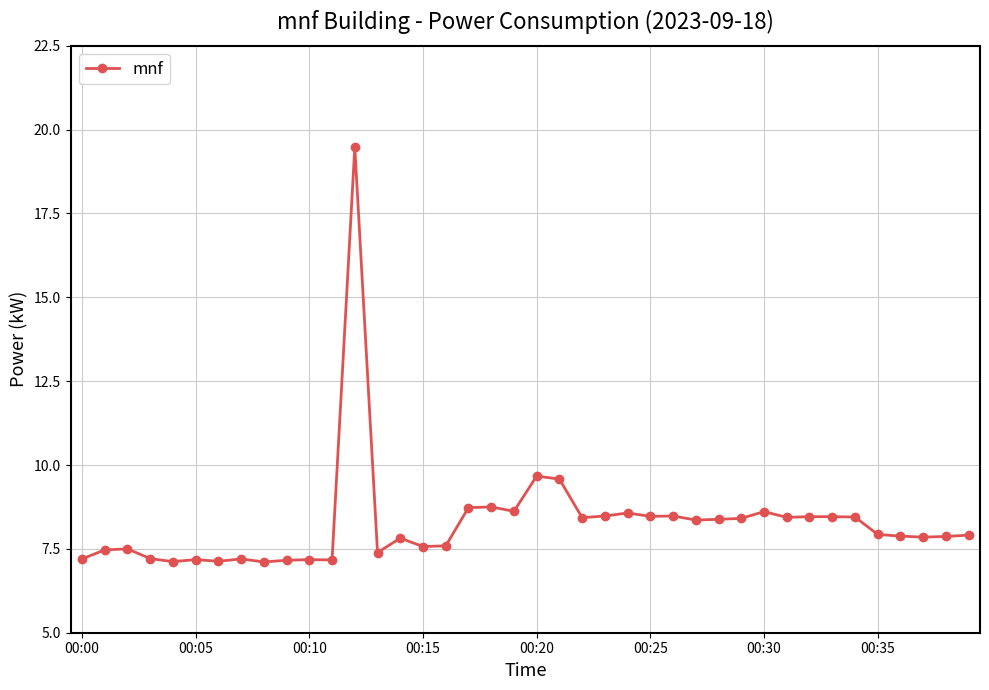

What is the difference between the maximum and minimum values?

12.4